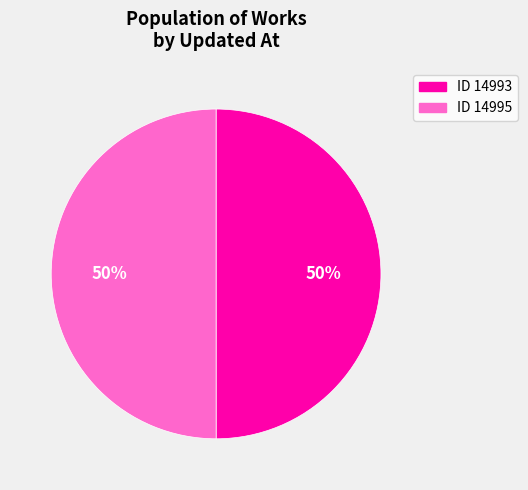

Combined, do ID 14995 and ID 14993 account for over 50%?

Yes